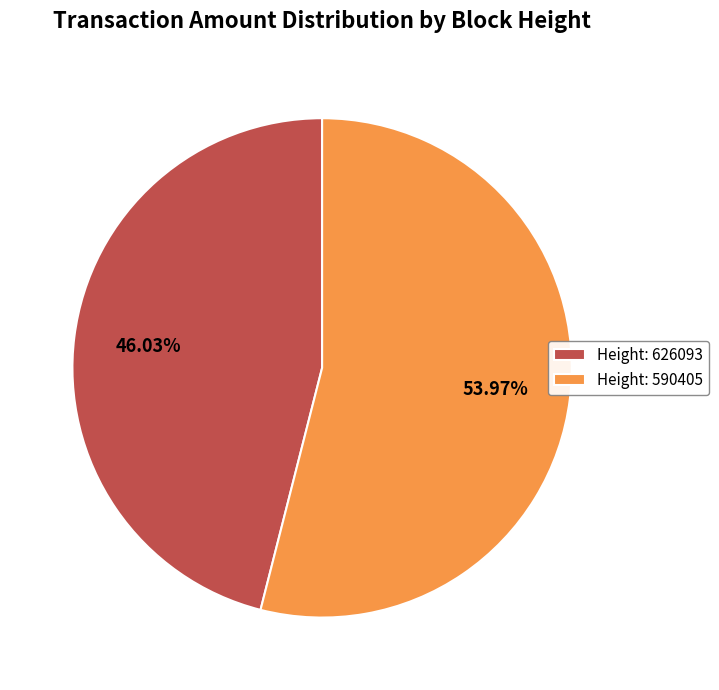

Does any single category account for the majority?

Yes